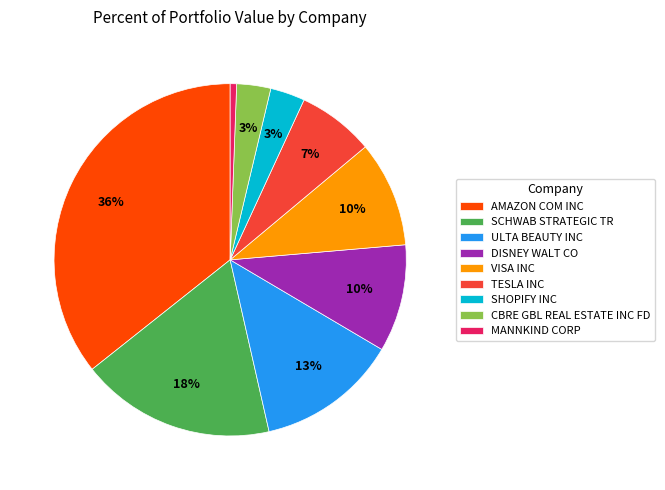

To the nearest percent, what is the combined percentage of SCHWAB STRATEGIC TR and SHOPIFY INC?

21%